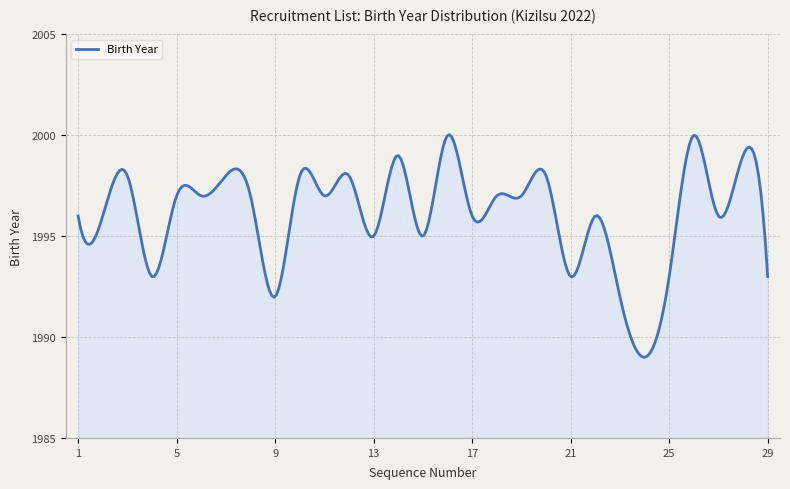

What is the maximum value shown in the chart?

2000.0